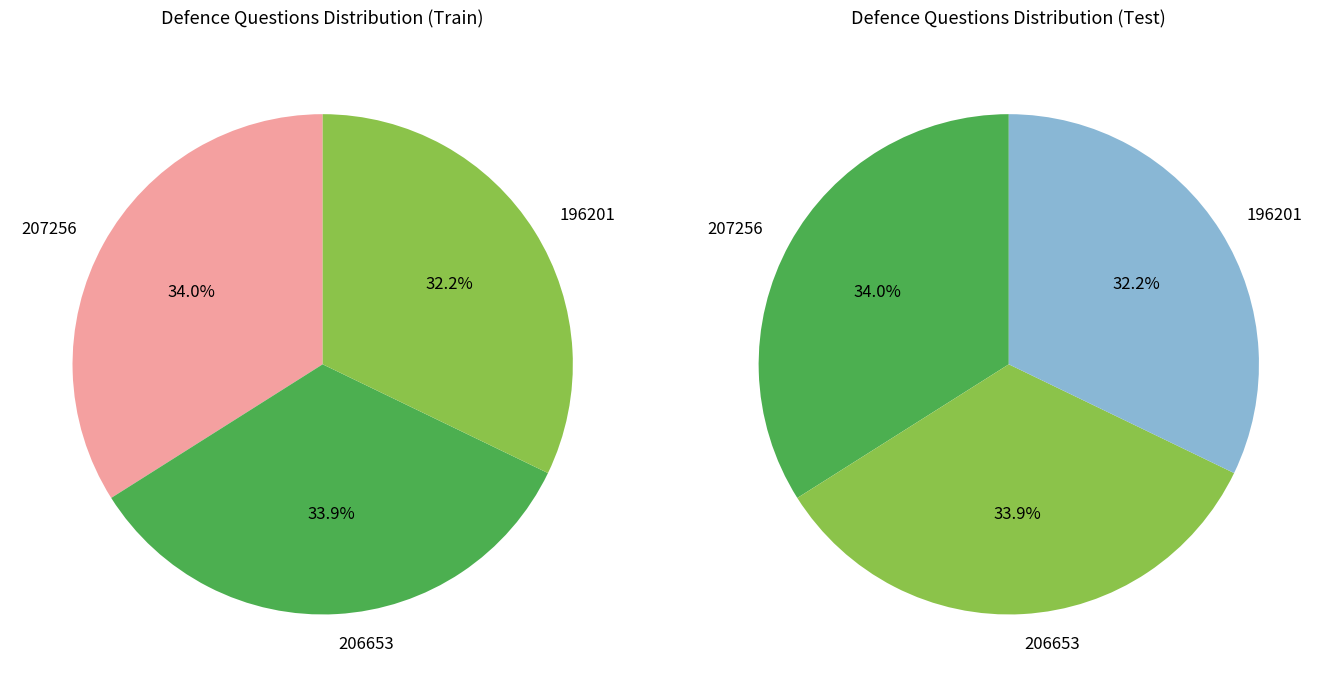

What is the largest slice in the pie chart?

Mr John Redwood (207256)